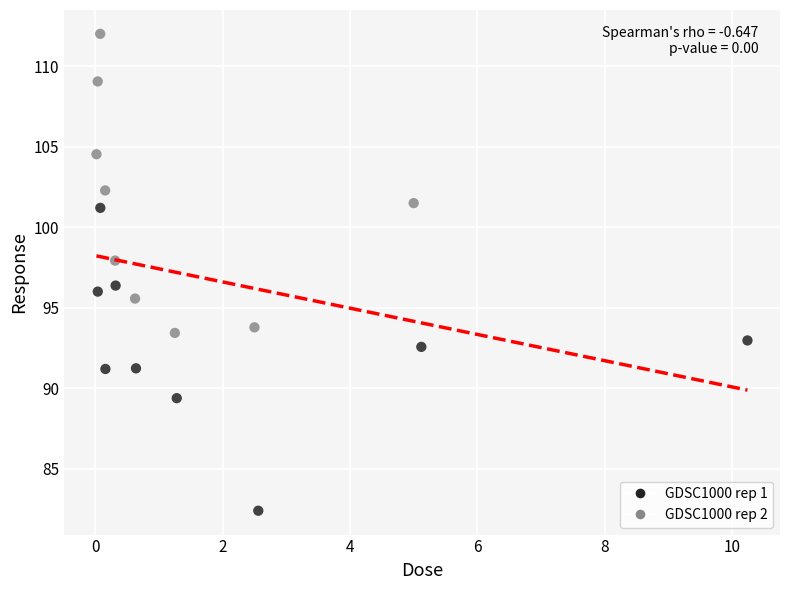

Which series contains the highest Y value?

GDSC1000 rep 2